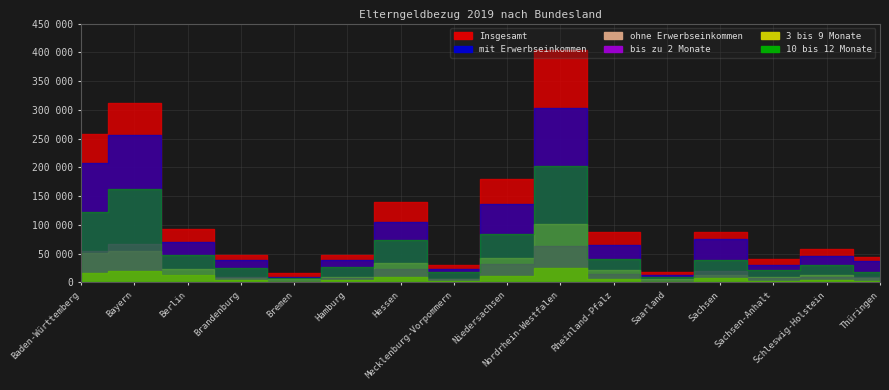

What is the spread (max minus min) of values at Bayern?

291831